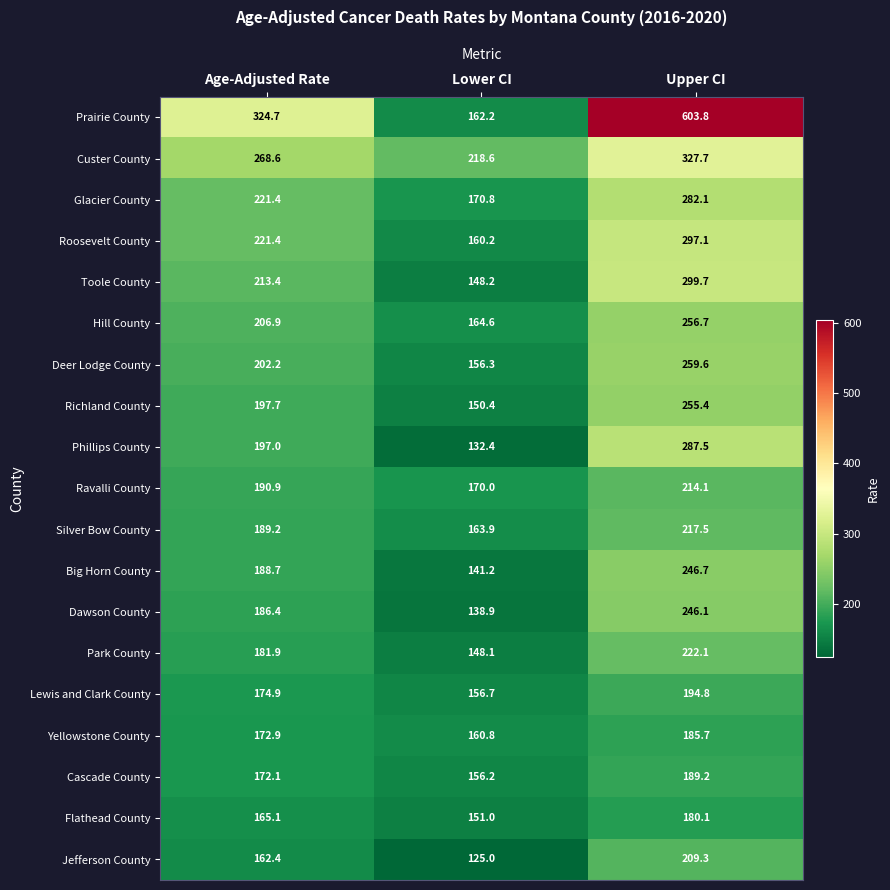

Which series has the largest total across all categories?

Prairie County